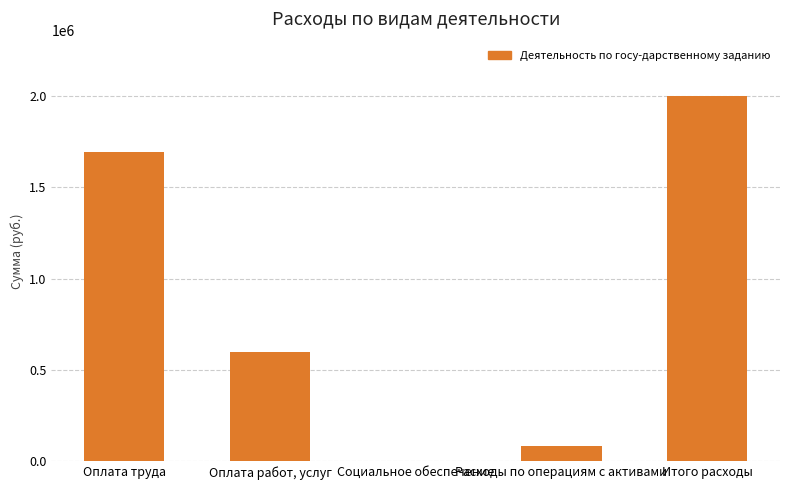

At which category does the chart reach its peak across all series?

Итого расходы